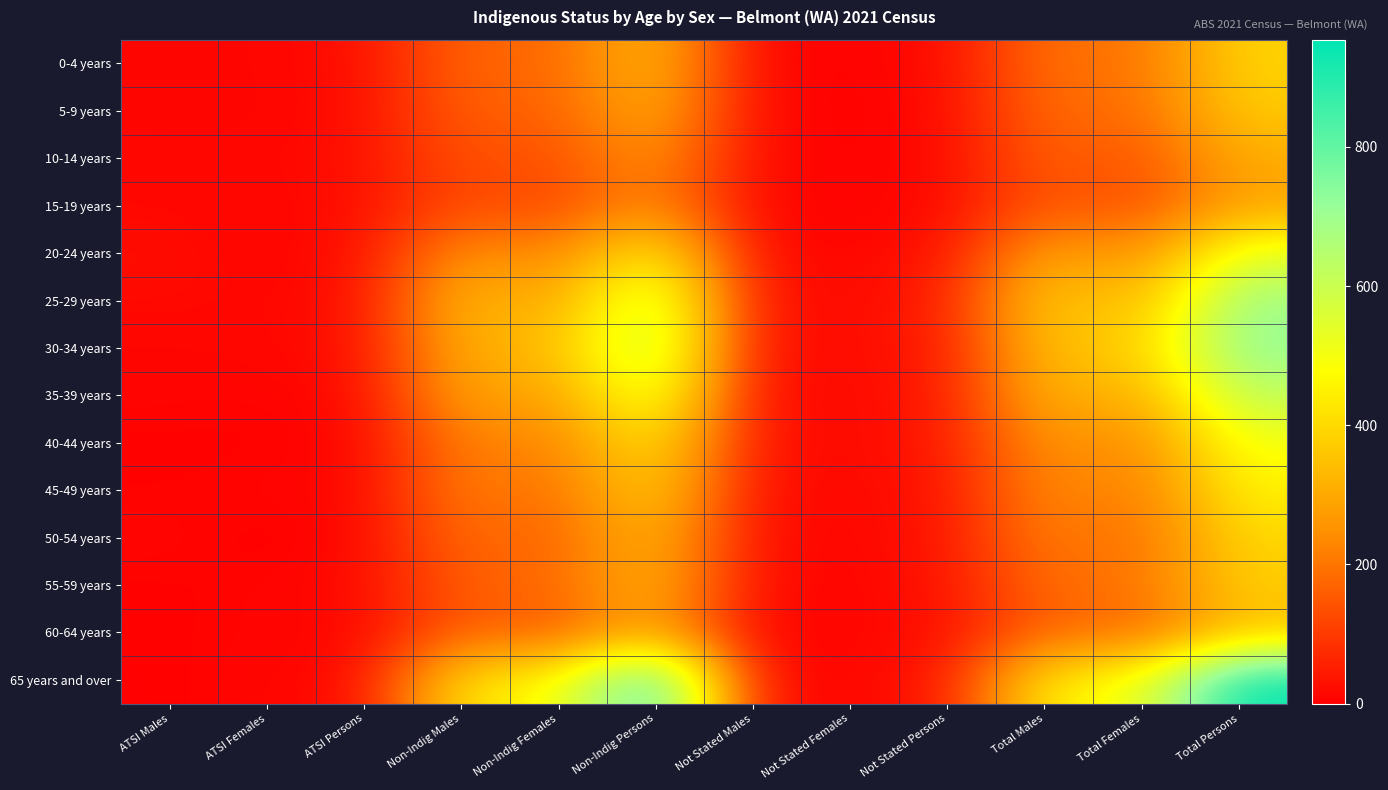

Which category has the lowest value across all series?

ATSI Females